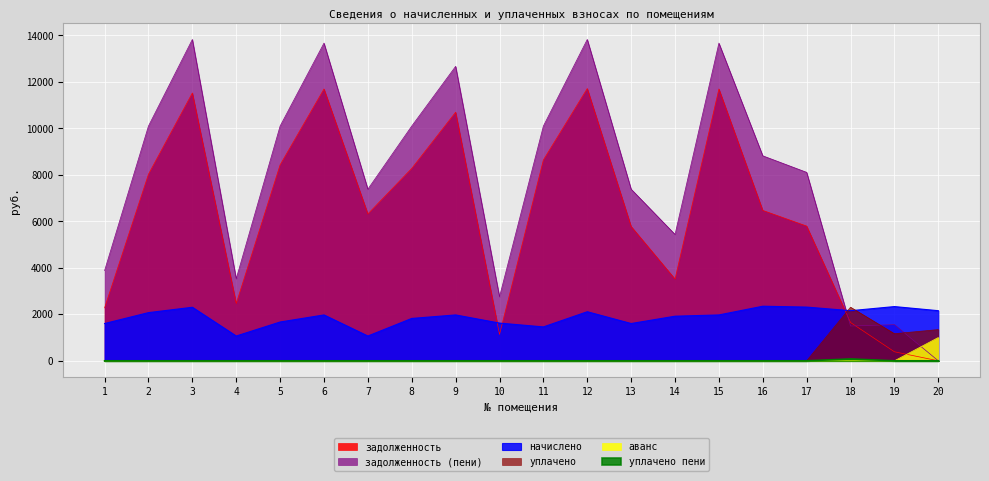

What is the spread (max minus min) of values at 16?

8817.9